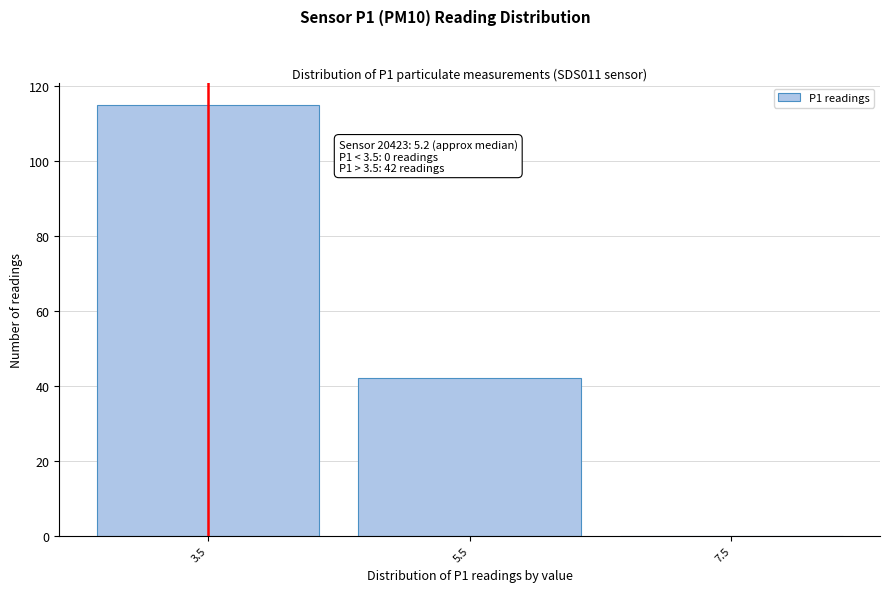

Reading left to right, transcribe all the data shown in this chart.

3.5=115	5.5=42	7.5=0